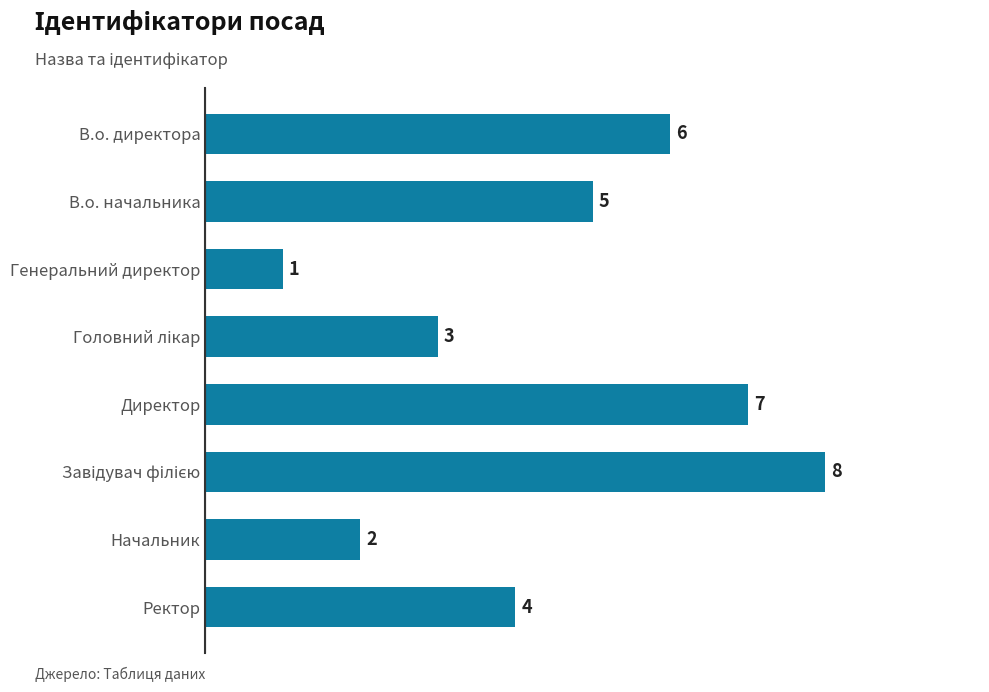

What is the change in value from Генеральний директор to Директор?

+6